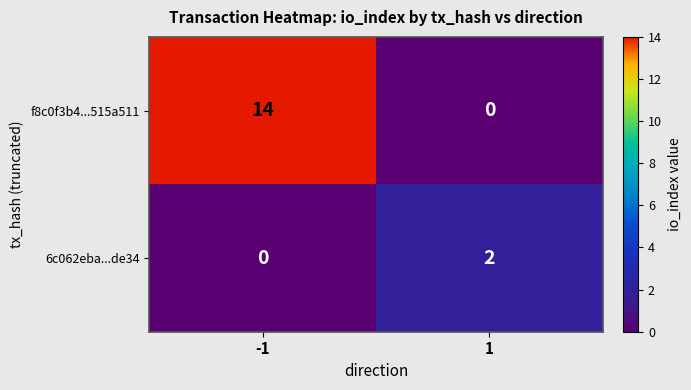

Reading left to right, what are all the values shown in this chart?

f8c0f3b4...515a511: 14	0
6c062eba...de34: 0	2